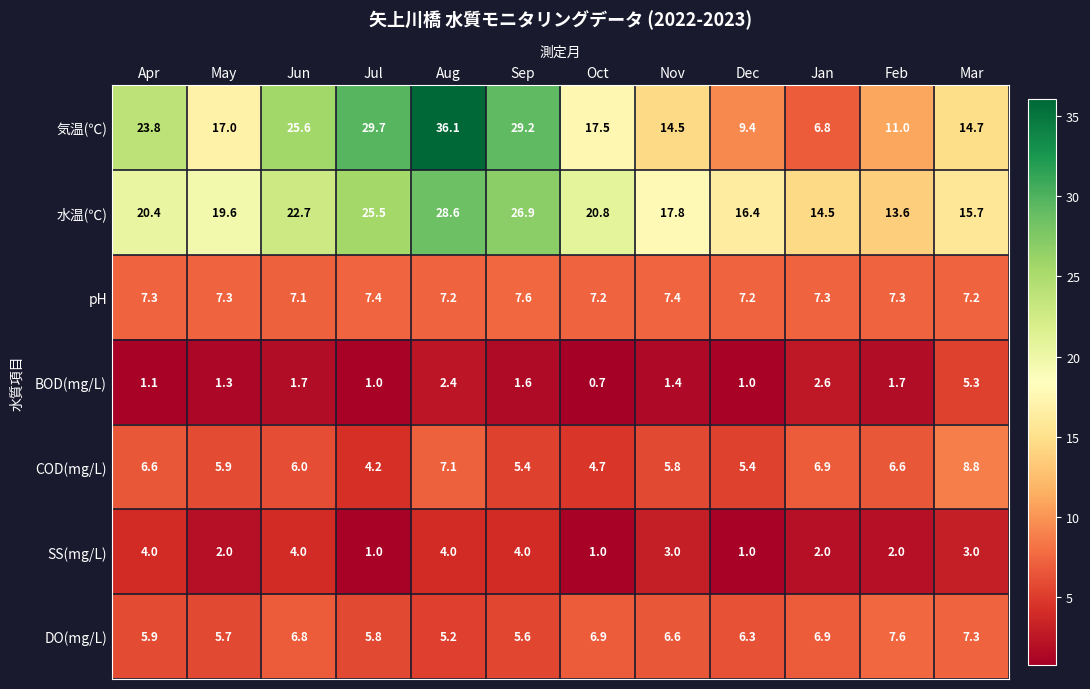

What is the difference between the highest and lowest values at Jul?

28.7